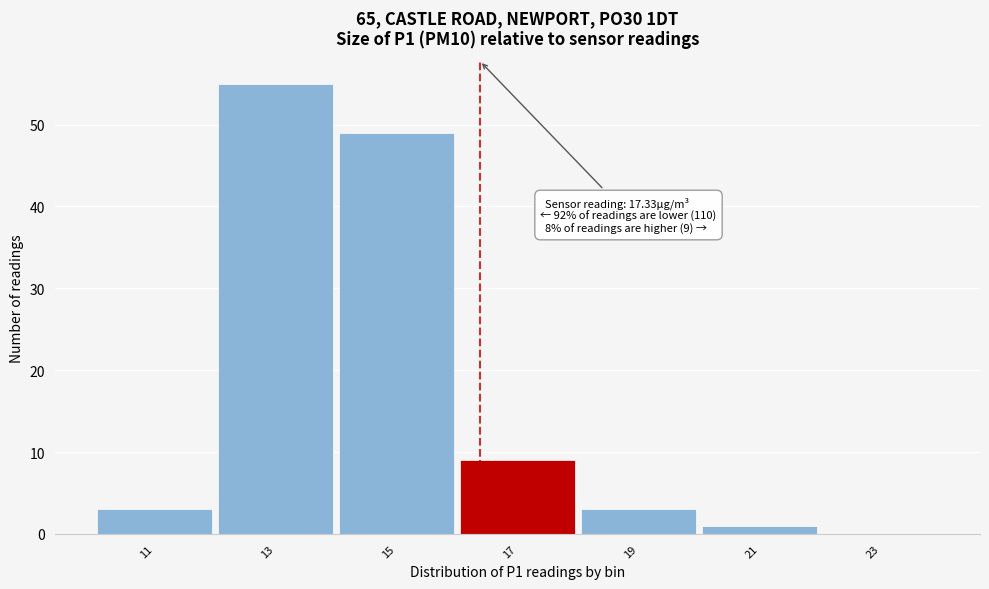

Reading left to right, list all the values displayed in this chart.

11=3	13=55	15=49	17=9	19=3	21=1	23=0